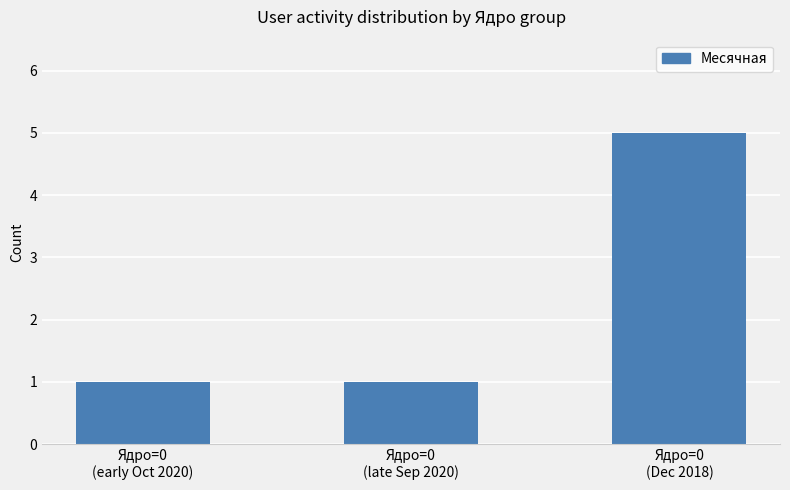

What is the sum of the values at Ядро=0
(late Sep 2020) and Ядро=0
(early Oct 2020)?

2